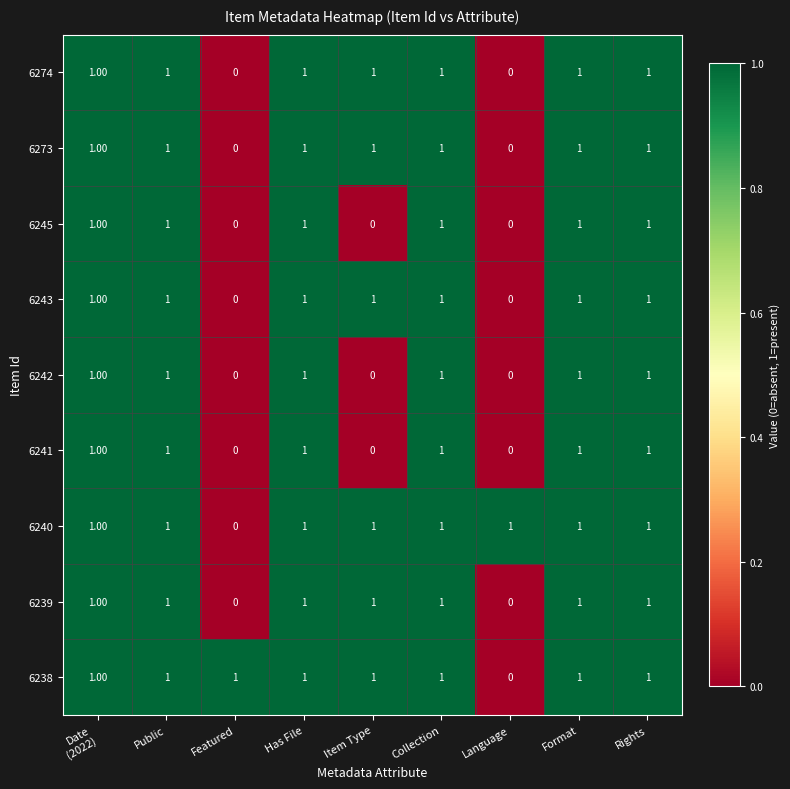

At which label does 6240 reach its minimum?

Featured